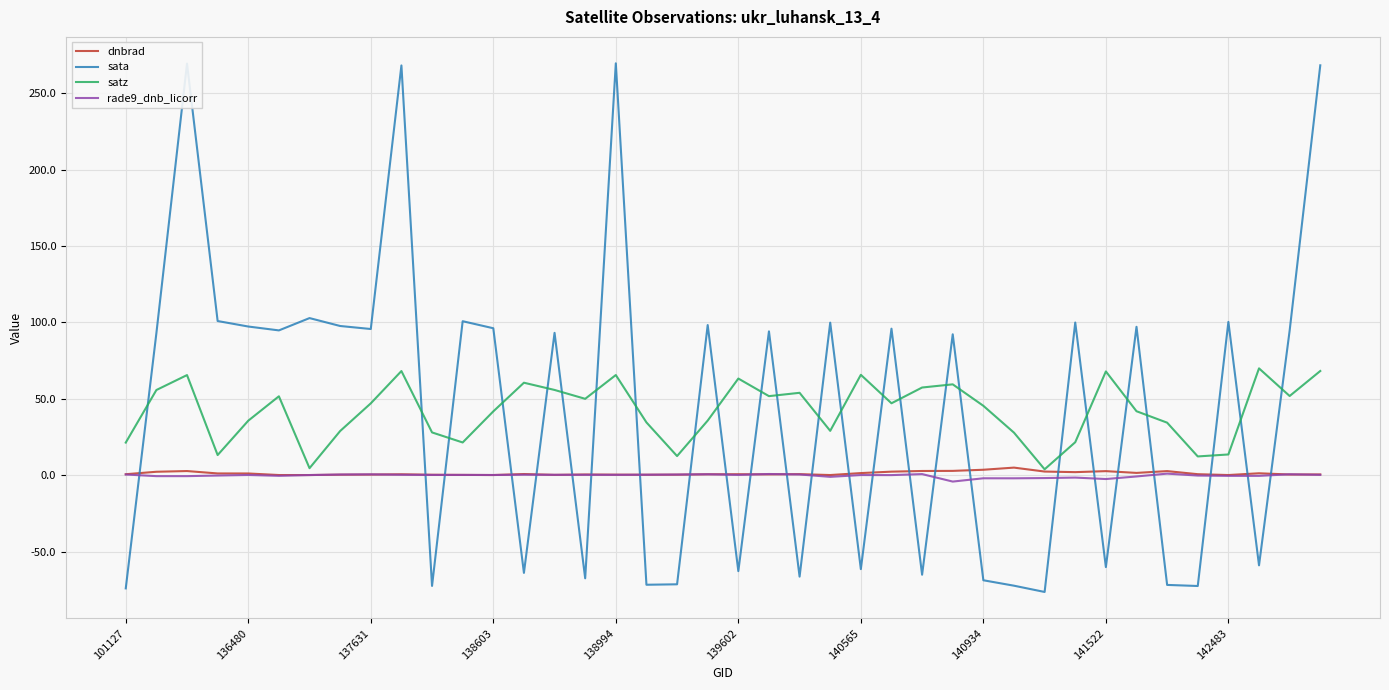

What is the maximum value for sata?

269.6